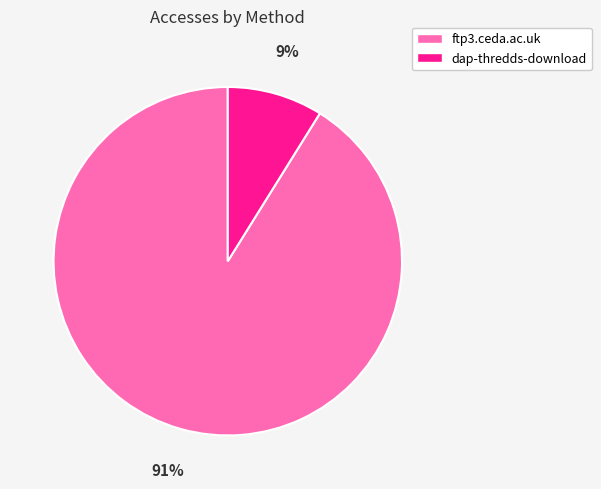

To the nearest percent, what is the combined percentage of dap-thredds-download and ftp3.ceda.ac.uk?

100%